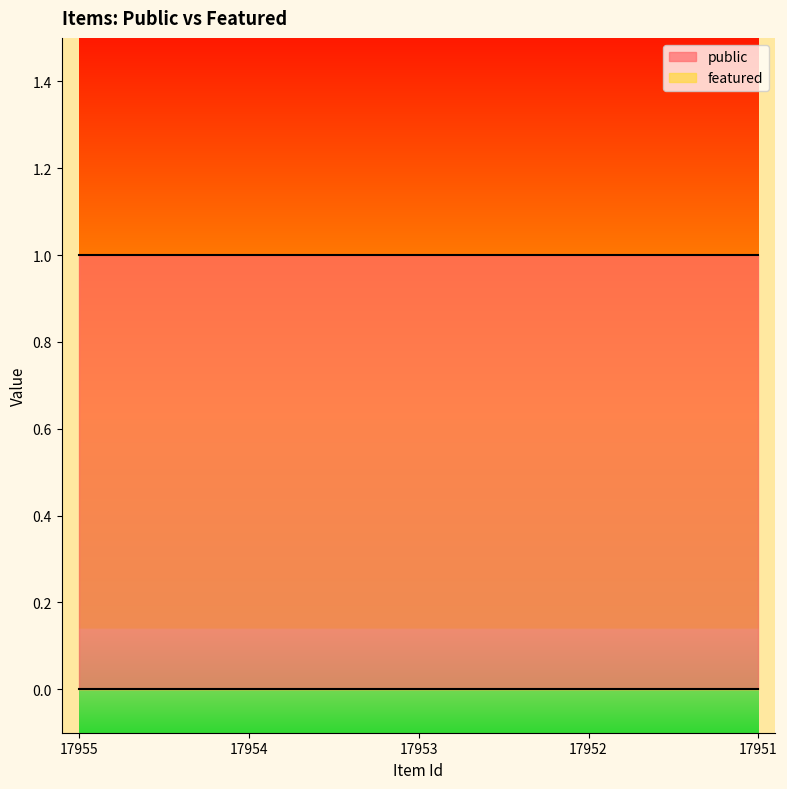

How many distinct data groups are displayed?

2